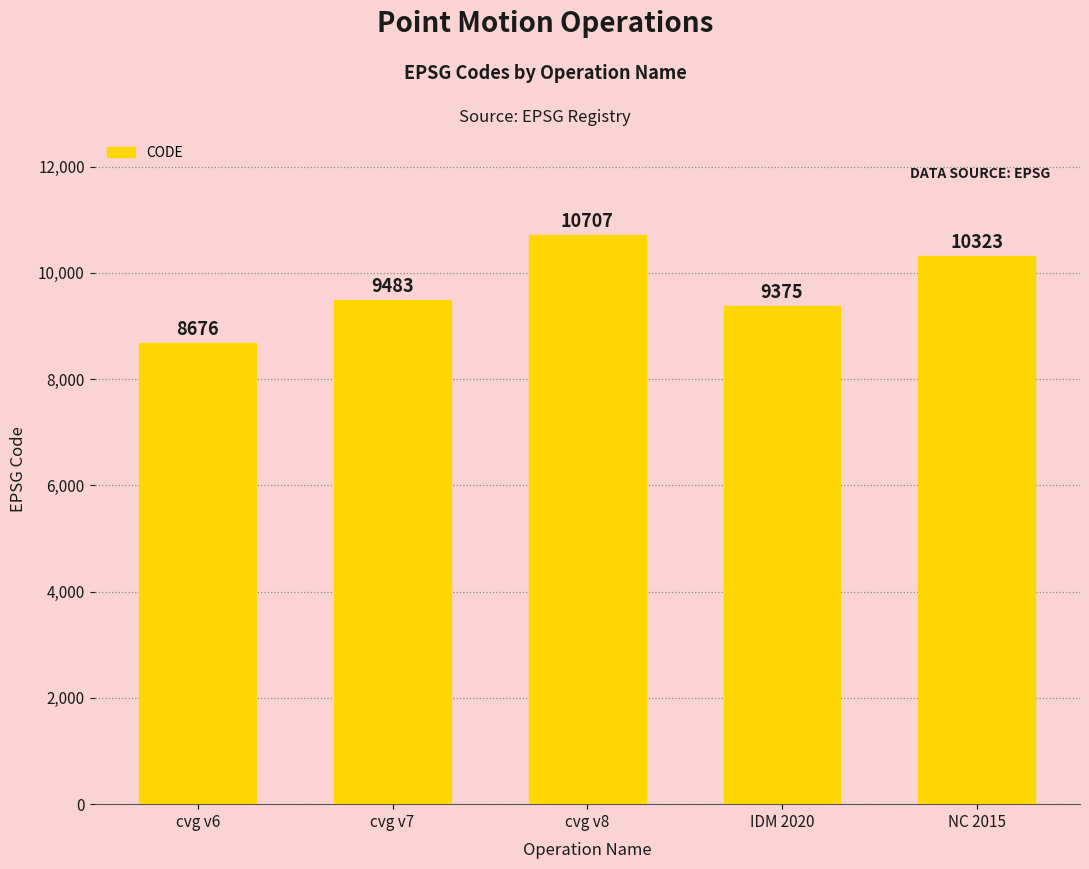

Reading left to right, transcribe all the data shown in this chart.

cvg v6=8676	cvg v7=9483	cvg v8=10707	IDM 2020=9375	NC 2015=10323